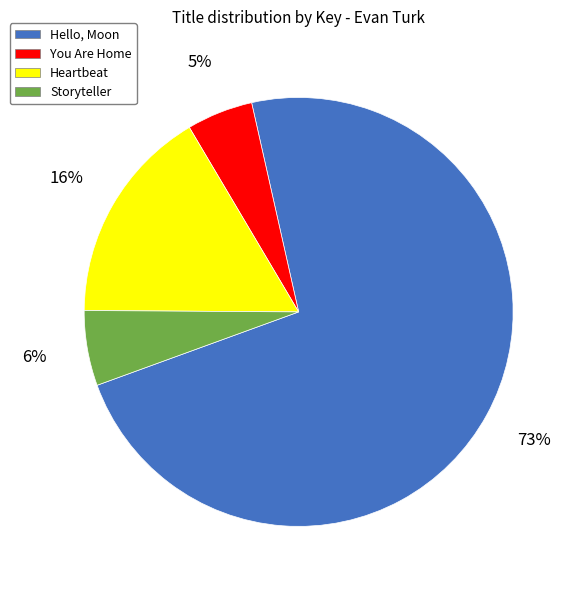

Rank the categories by value from highest to lowest.

Hello, Moon, Heartbeat, Storyteller, You Are Home